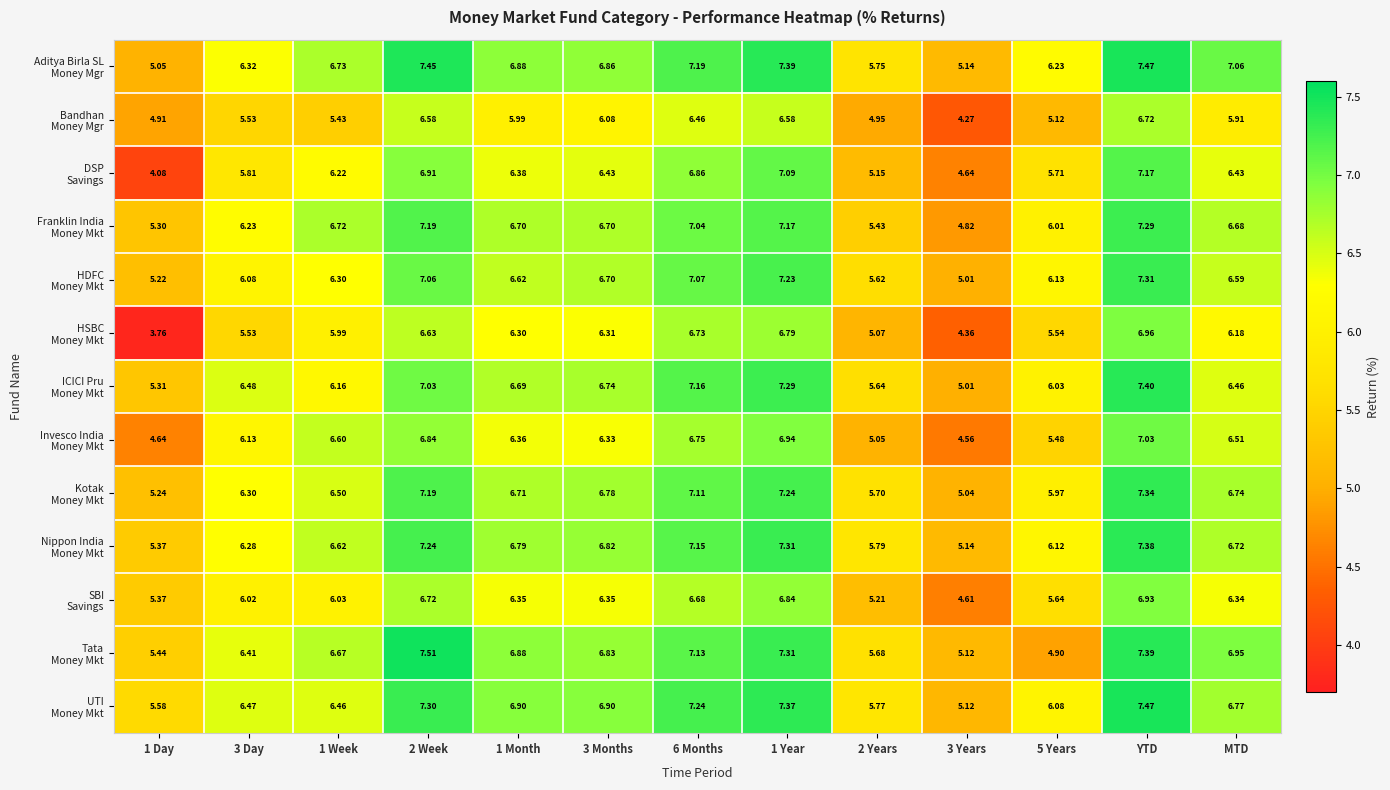

What is the total value across all series at 5 Years?

75.0